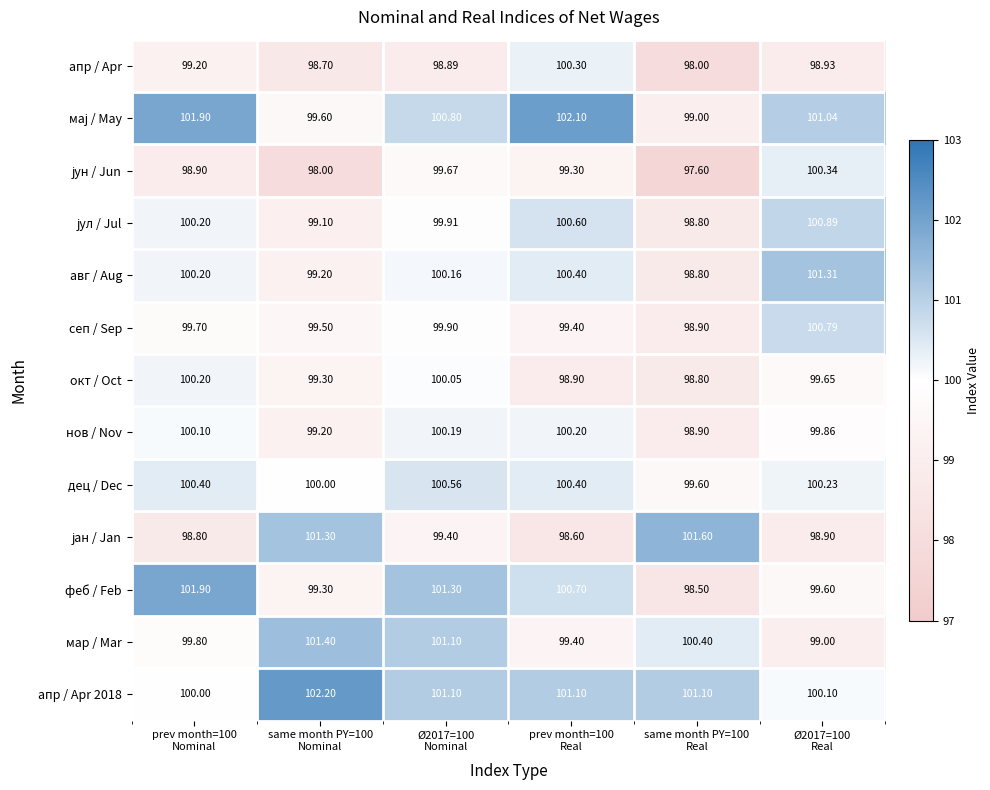

Which label corresponds to the smallest value in the chart?

same month PY=100
Real